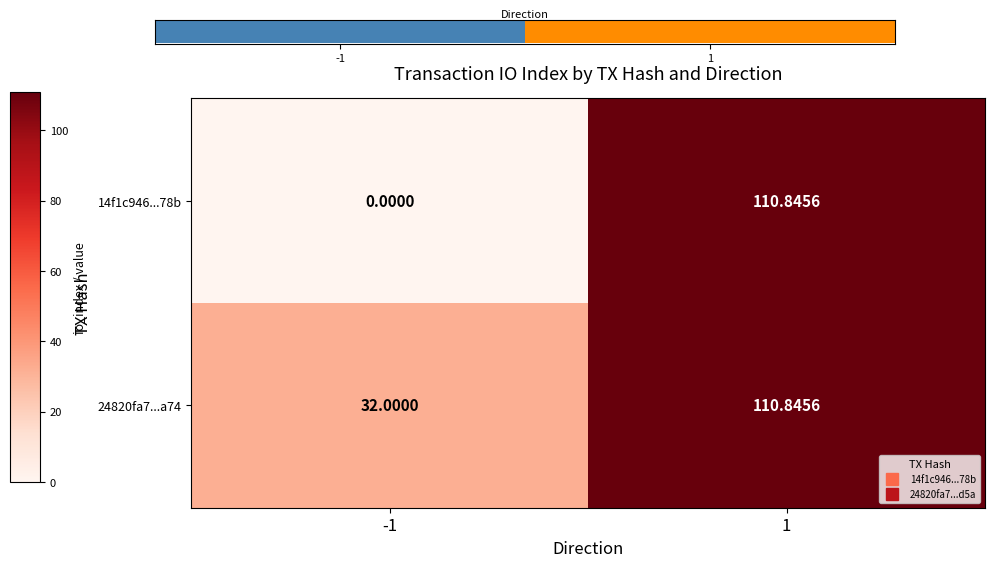

Which series has the largest total across all categories?

24820fa7...a74